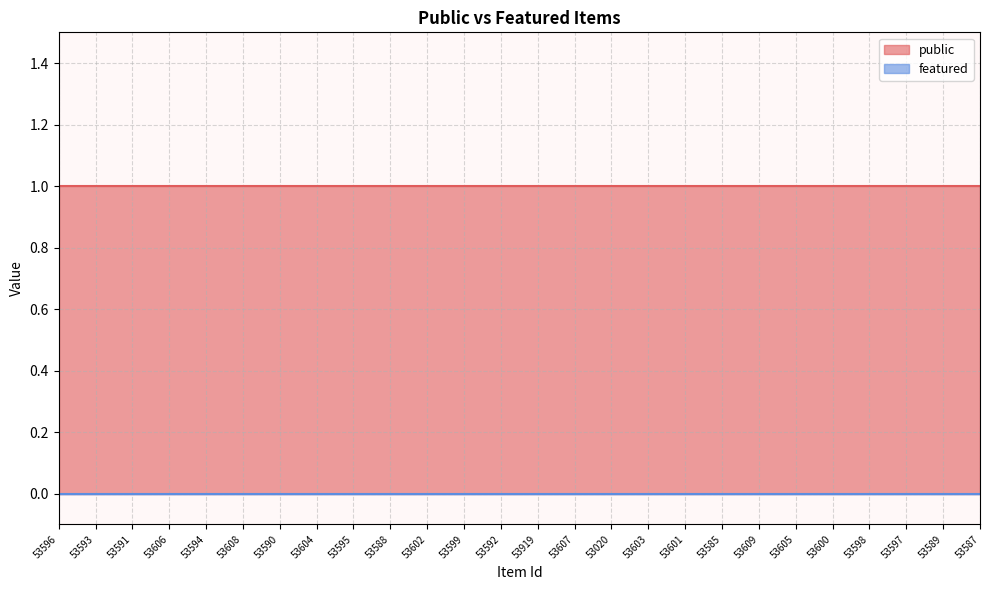

At 53601, list the series in order from largest to smallest.

public, featured